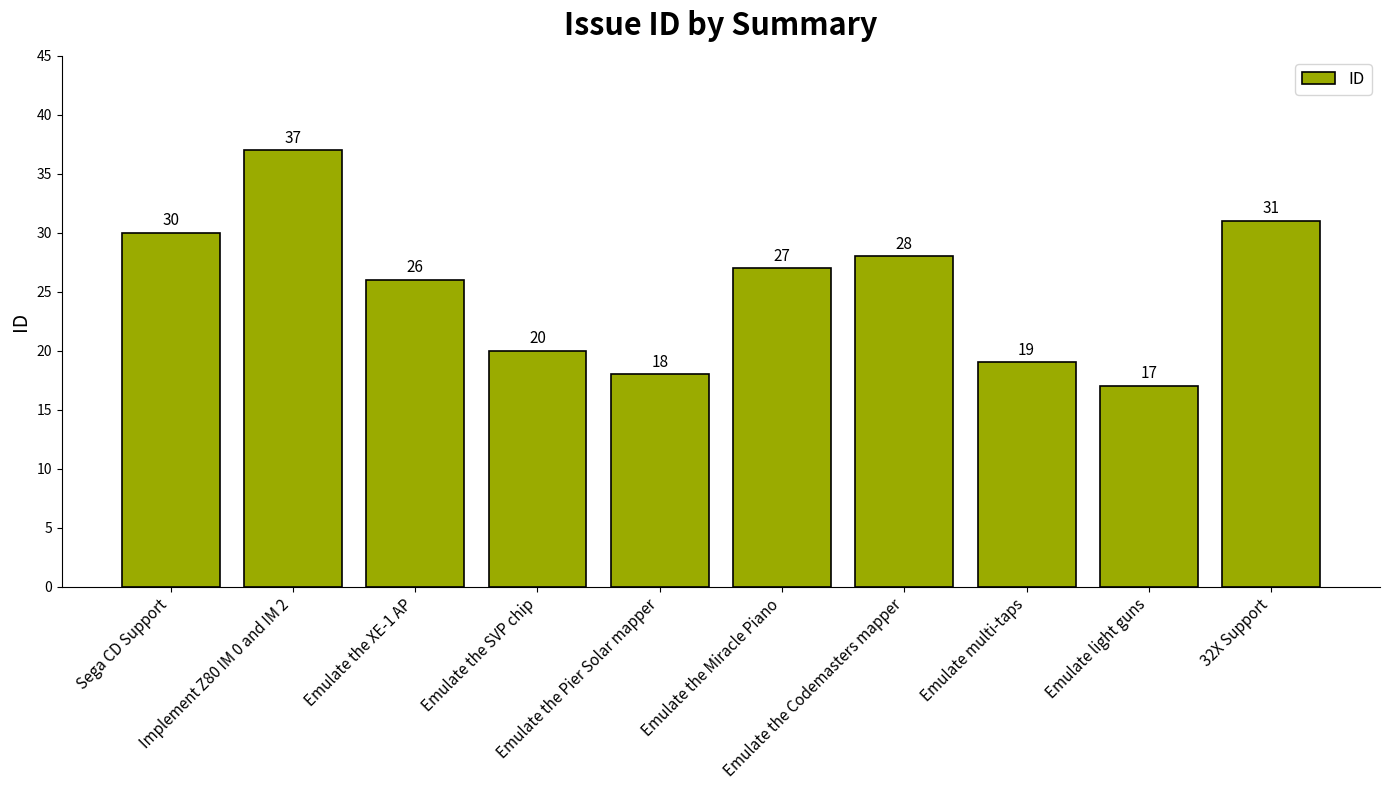

Are the bars grouped side by side (vs. stacked)?

No